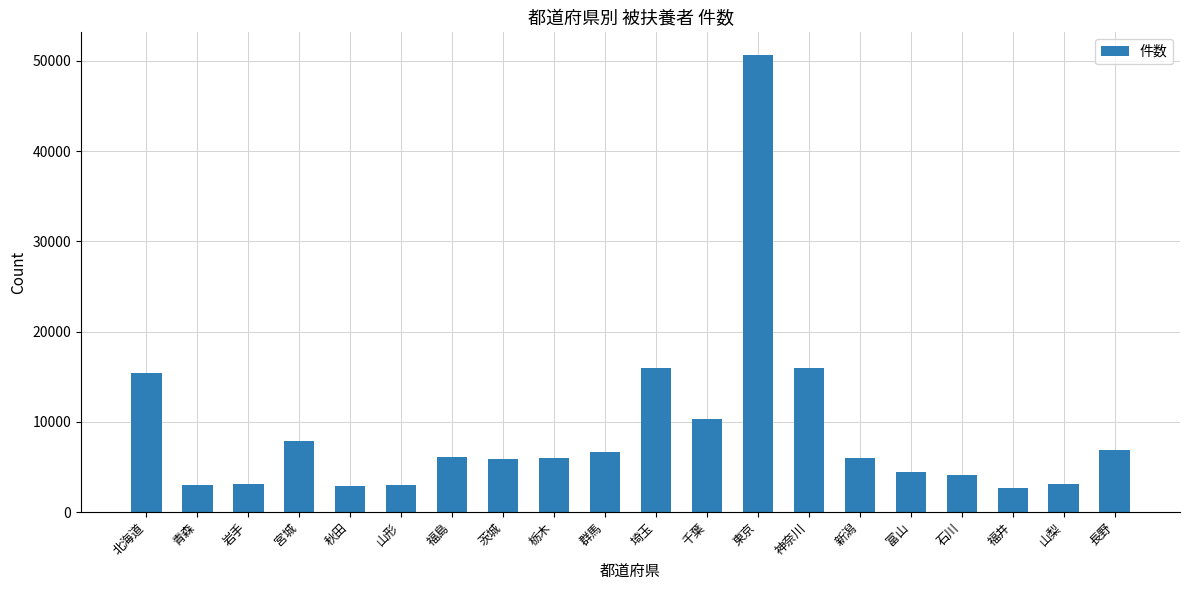

Which label corresponds to the largest value in the chart?

東京